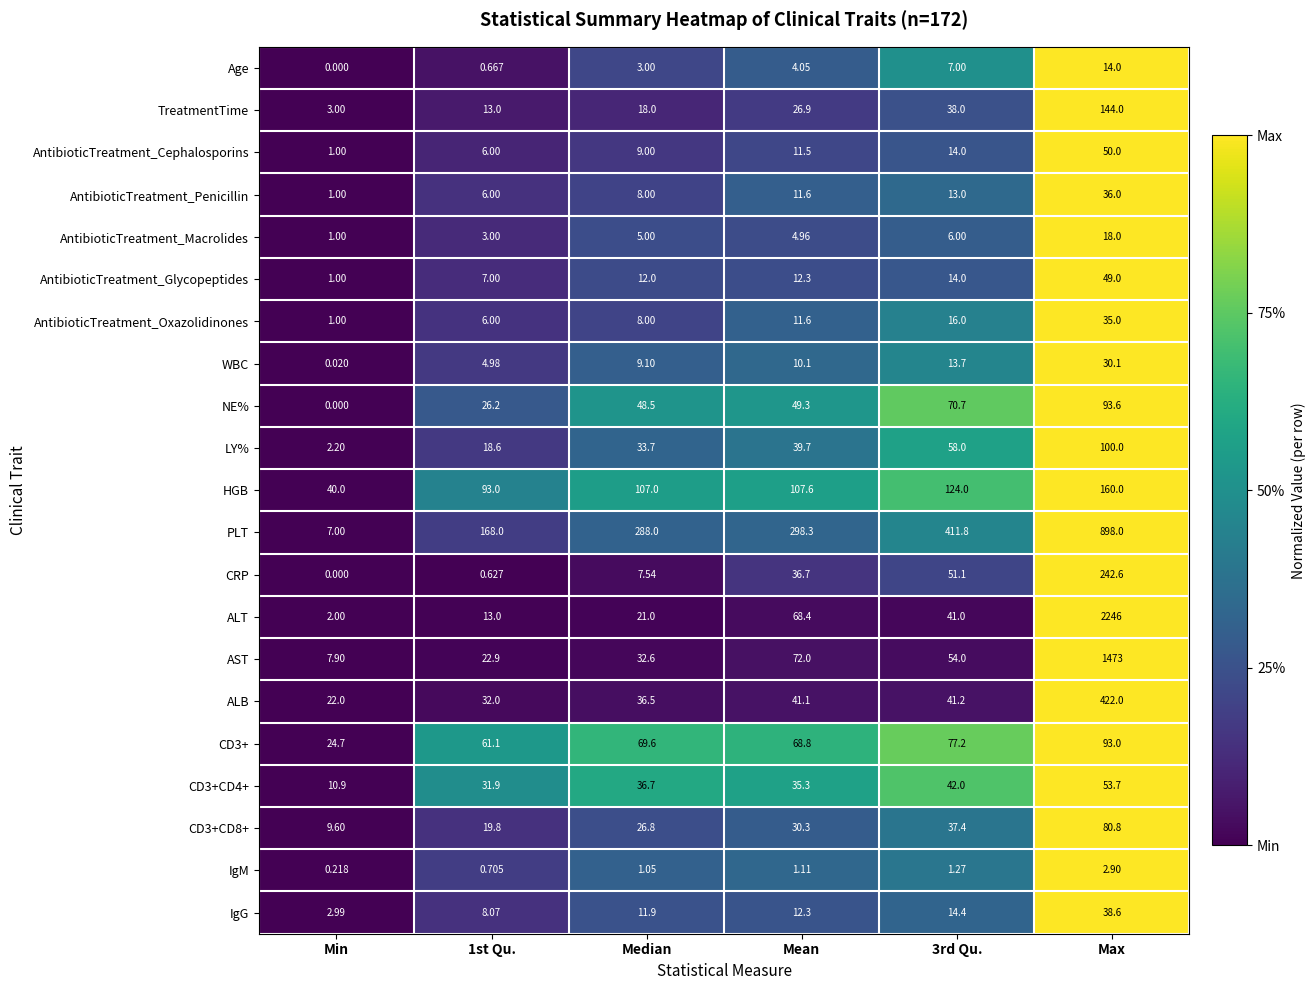

Between 1st Qu. and 3rd Qu., which series saw the biggest shift?

PLT